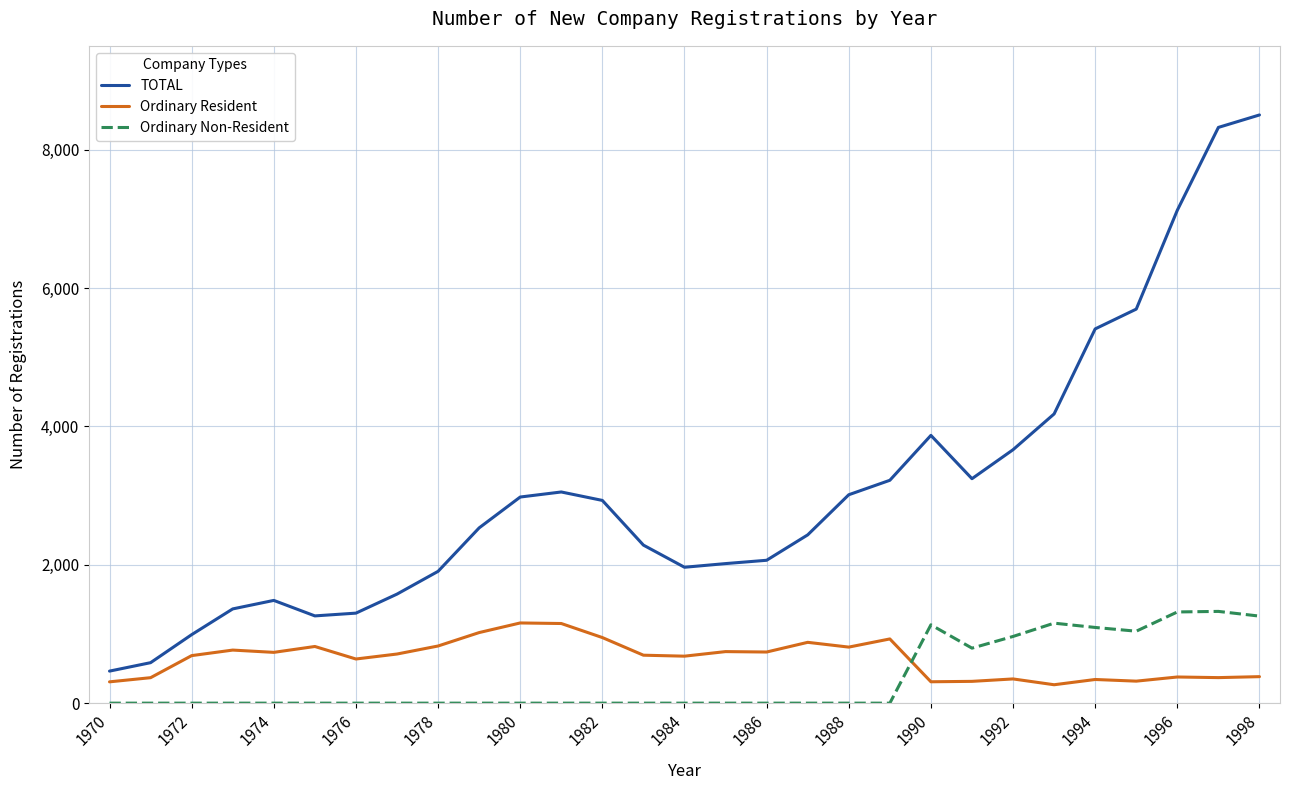

Which series has the largest total across all categories?

TOTAL